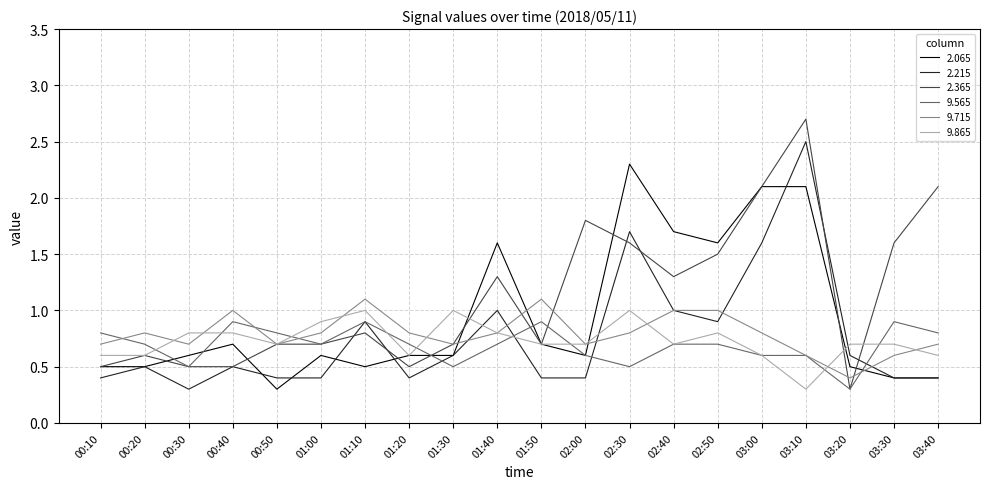

What is the sum of all 2.215 values?

15.3